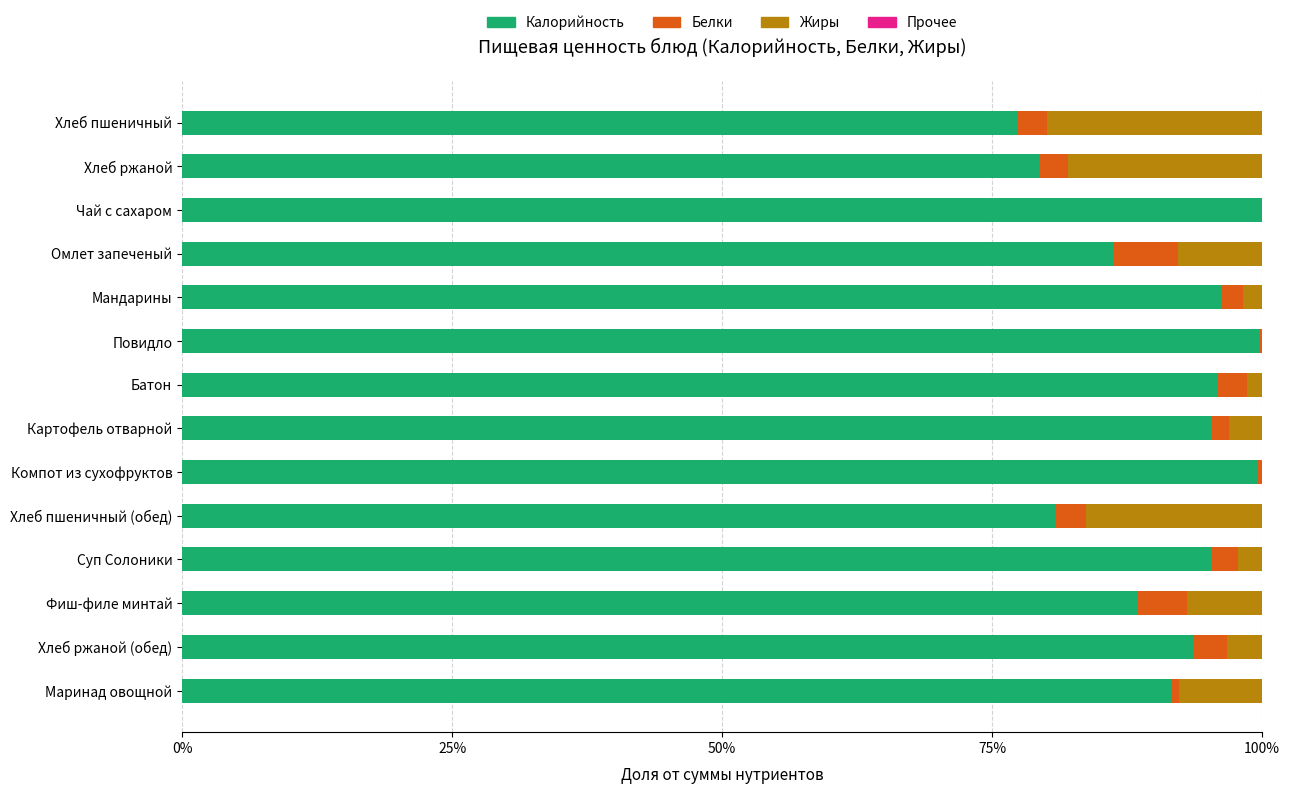

True or false: Калорийность has a value of 44.1 at Мандарины.

False